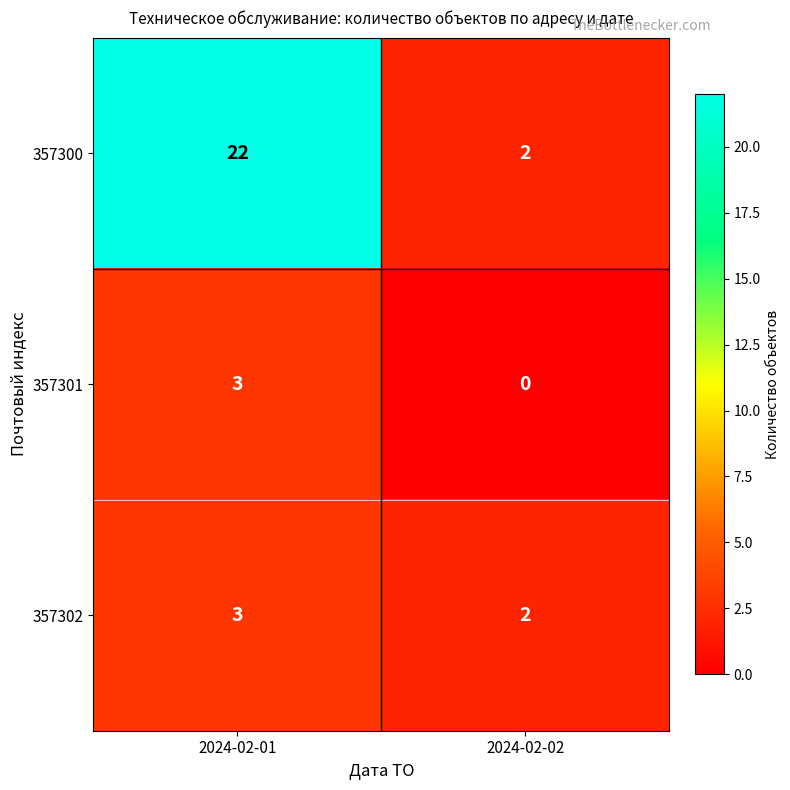

At how many categories does at least one series exceed 1?

2